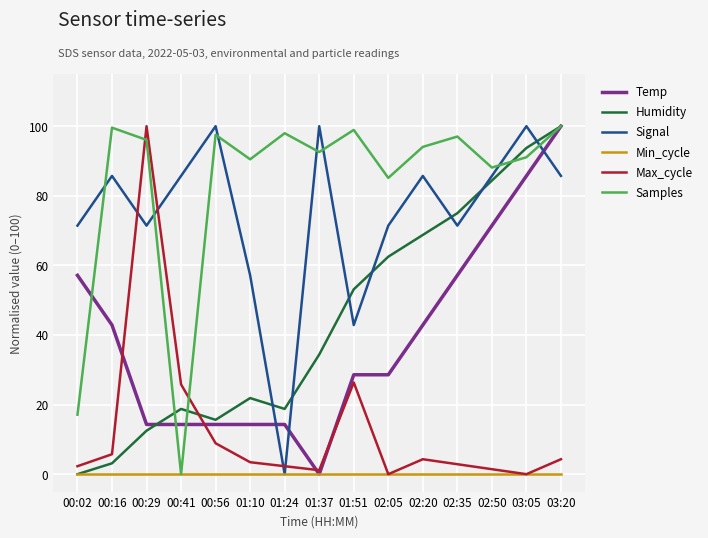

What position from the left is 02:20?

11